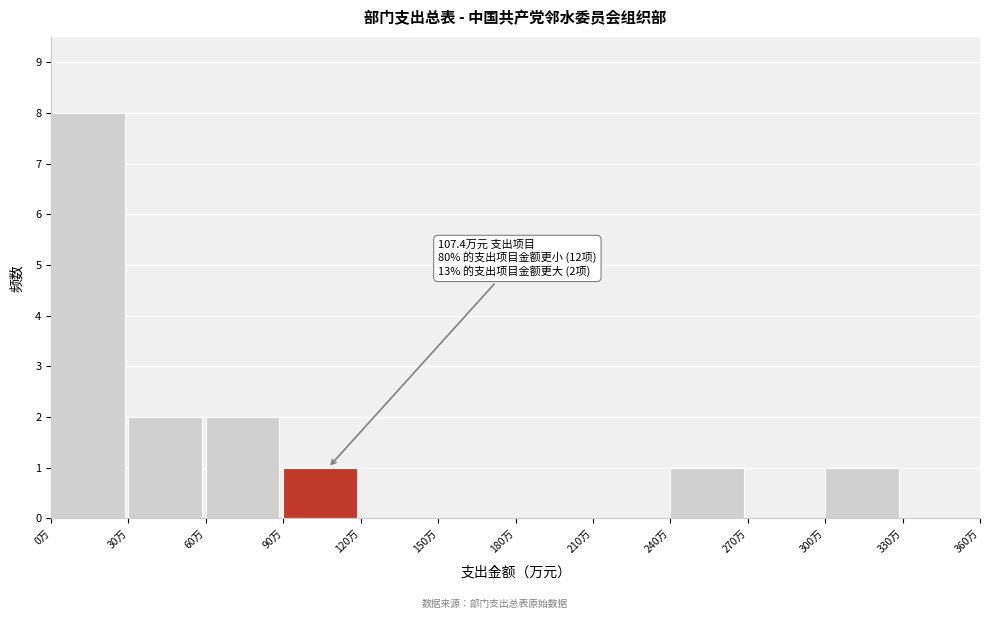

Which range on the x-axis has the tallest bar?

0 to 30